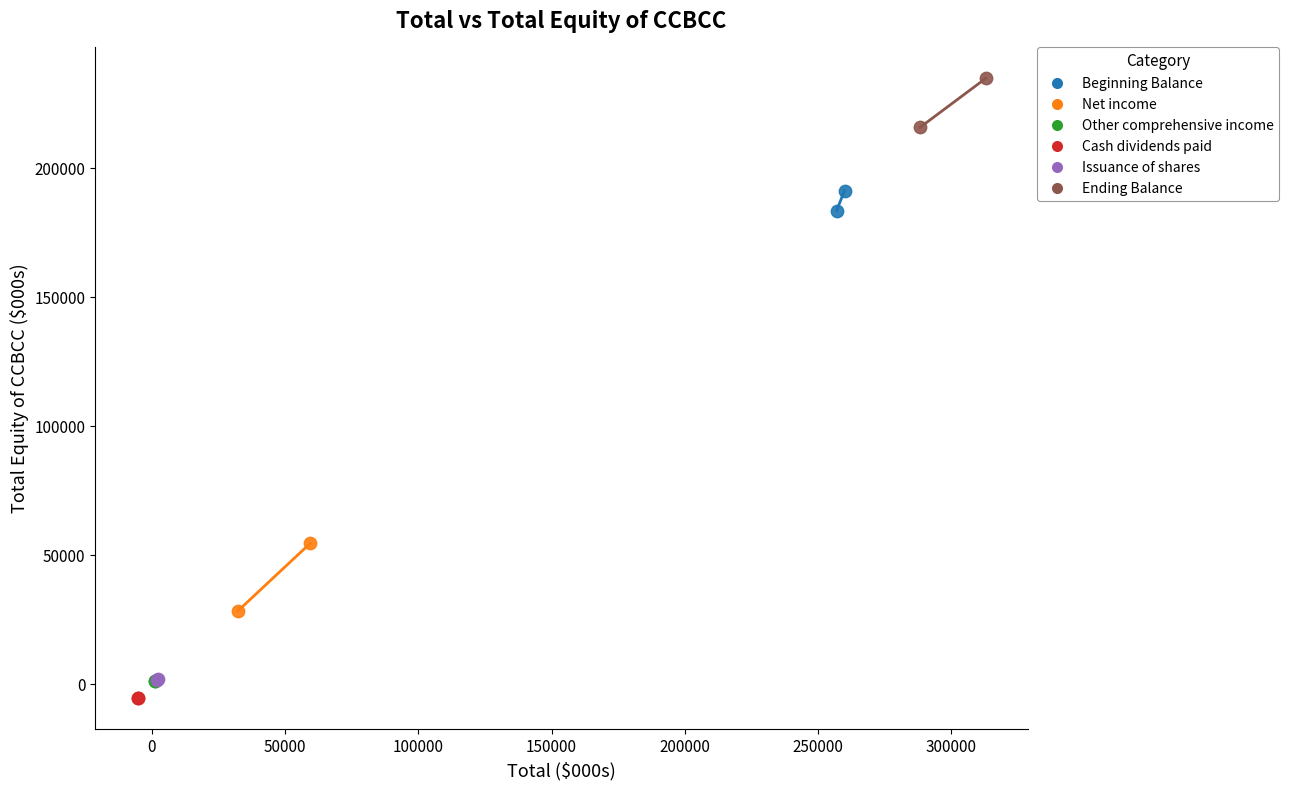

Which series contains the lowest Y value?

Cash dividends paid